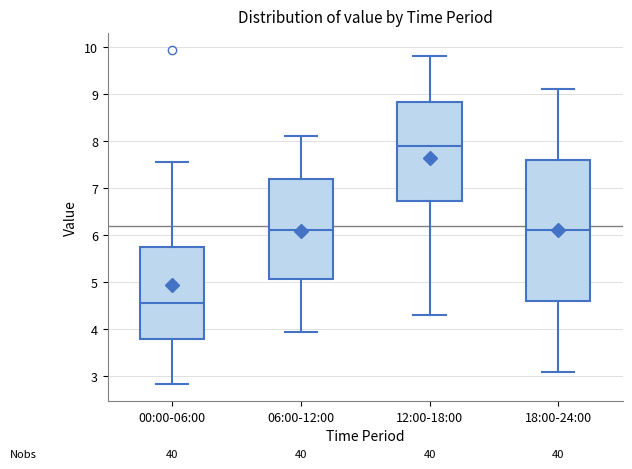

Reading left to right, read every box against the y-axis: the position of its median line, the range the box covers, and the ends of its whiskers. The values are not printed on the chart, so give them approximately, as read against the axis.

00:00-06:00: median 4.6, box 3.8 to 5.7, whiskers 2.8 to 7.6
06:00-12:00: median 6.1, box 5.1 to 7.2, whiskers 4.0 to 8.1
12:00-18:00: median 7.9, box 6.7 to 8.8, whiskers 4.3 to 9.8
18:00-24:00: median 6.1, box 4.6 to 7.6, whiskers 3.1 to 9.1